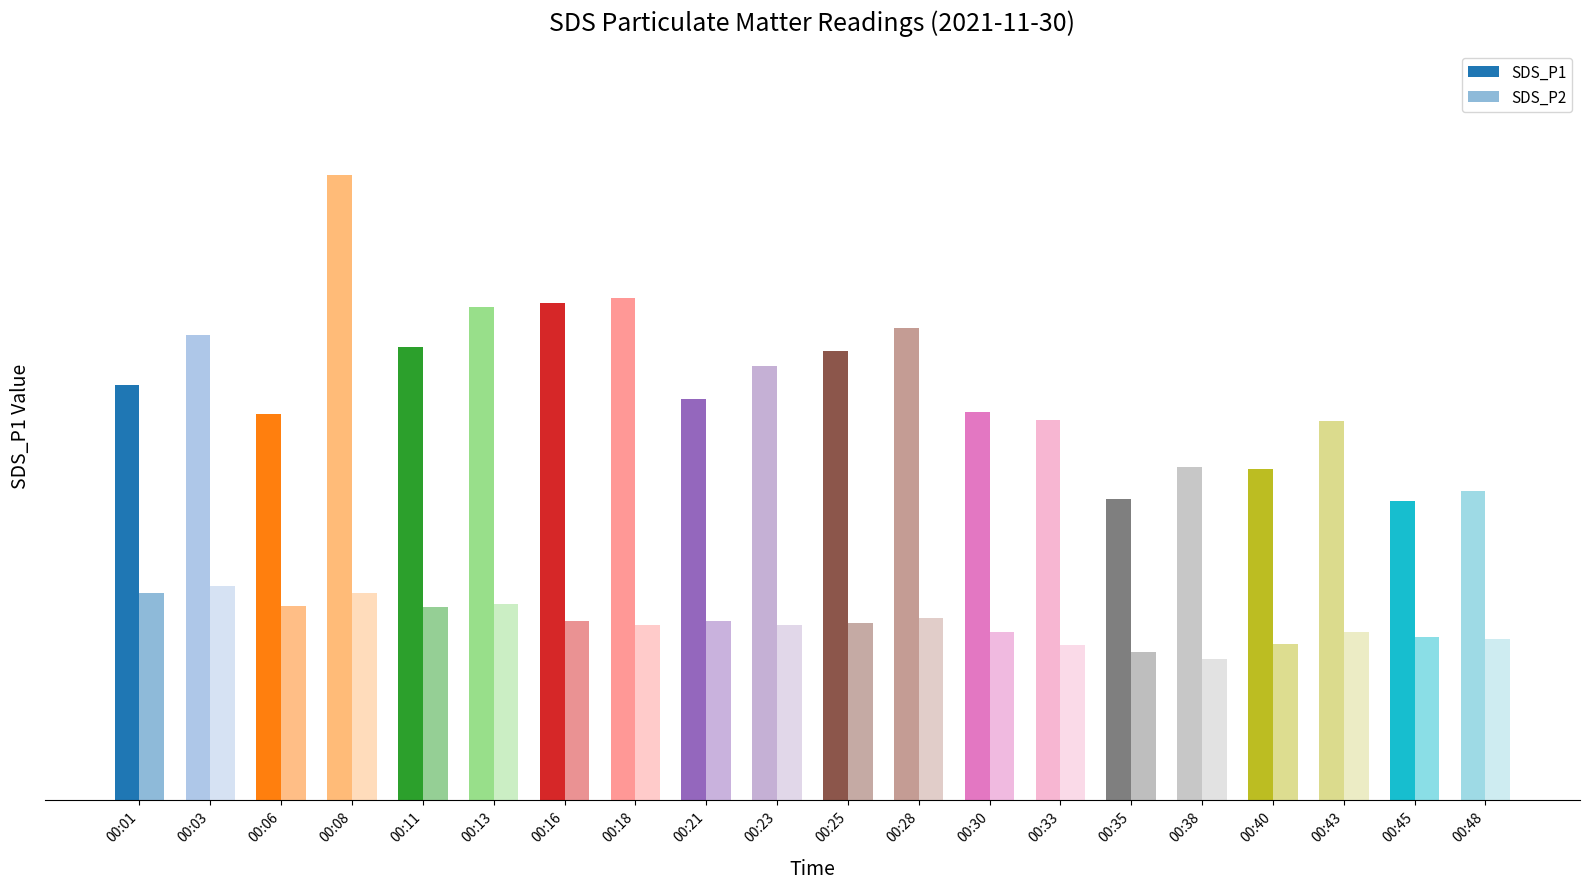

Reading left to right, extract all data points from this chart.

12.8	14.3	11.9	19.3	14.0	15.2	15.3	15.5	12.4	13.4	13.9	14.6	12.0	11.7	9.3	10.3	10.2	11.7	9.2	9.6